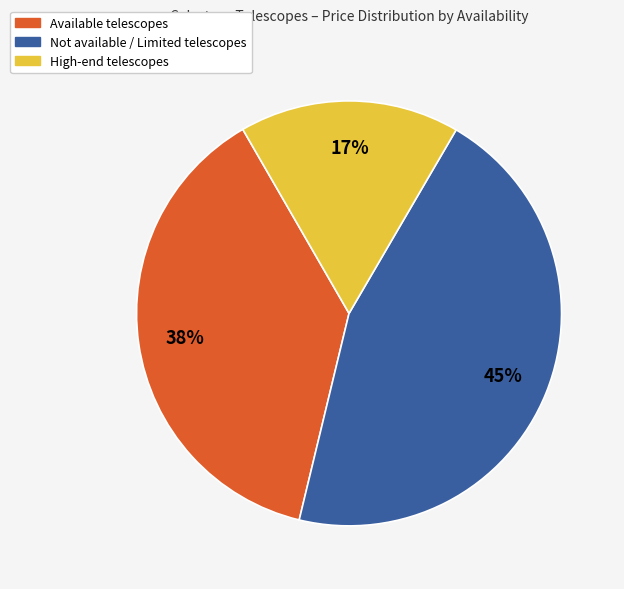

To the nearest percent, what is the average slice percentage?

33%